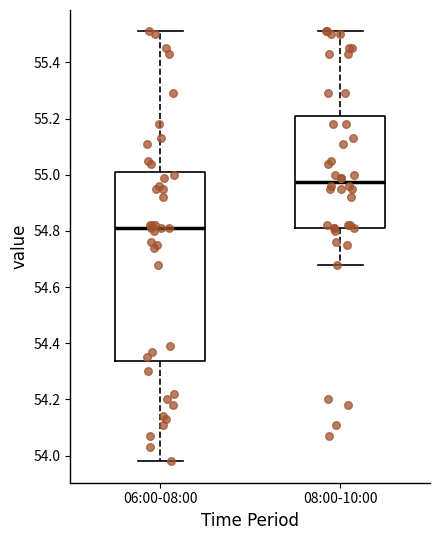

Where does the lower whisker of the box for 06:00-08:00 end on the y-axis? The values are not printed on the chart, so give them approximately, as read against the axis.

53.98